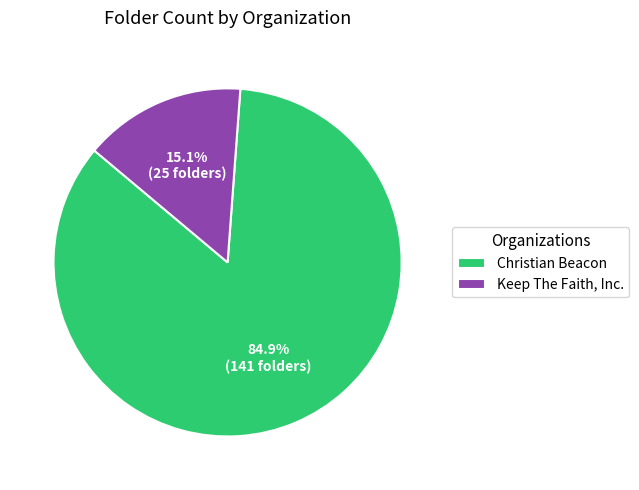

The Christian Beacon slice represents 85% of the pie. True or false?

True